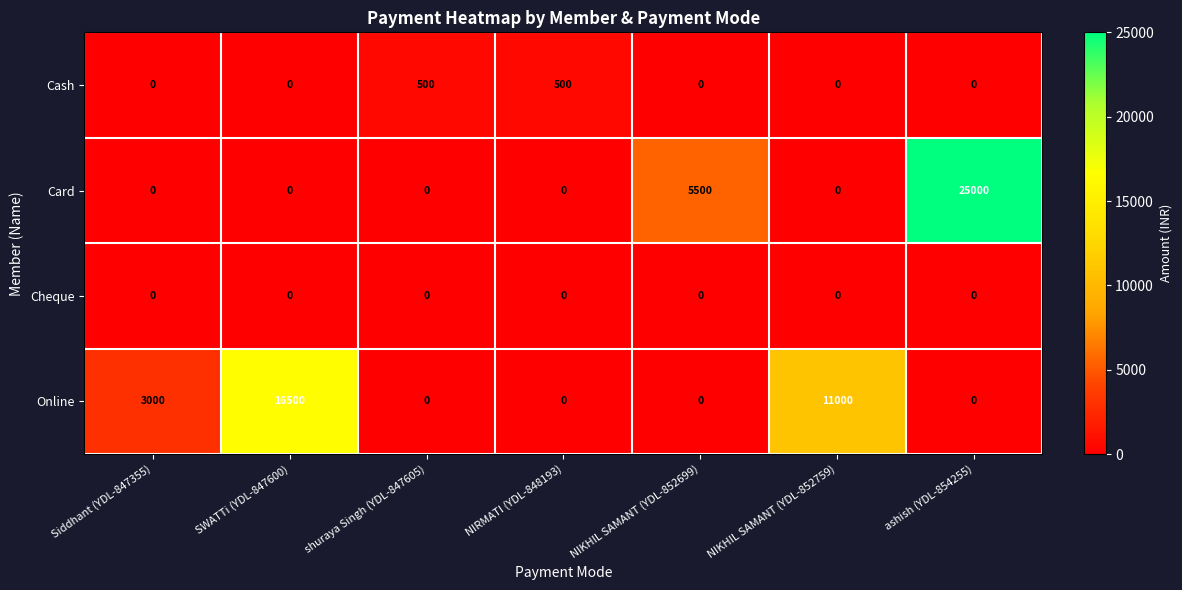

What is the greatest value displayed?

25000